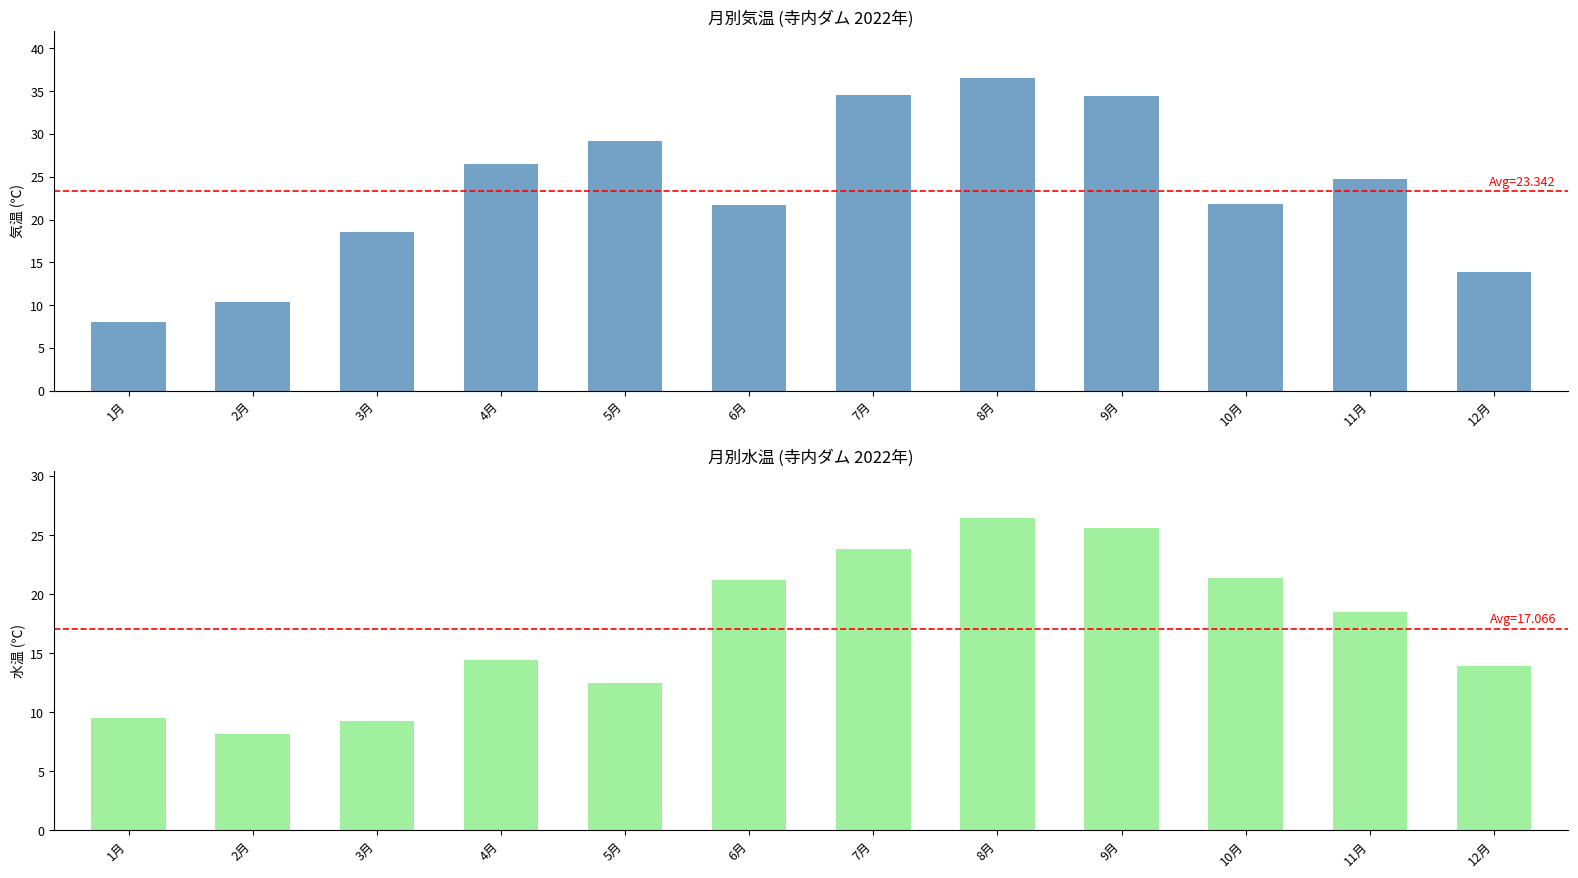

What is the greatest value displayed?

36.5